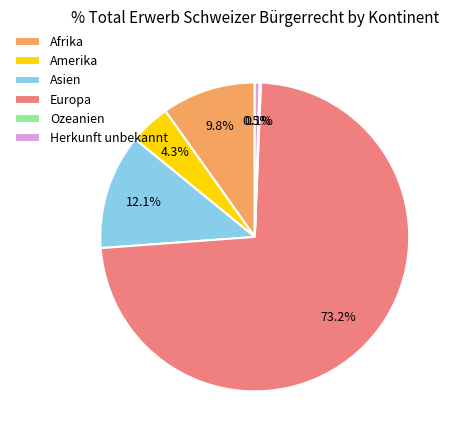

Does Europa account for over 50% of the chart?

Yes